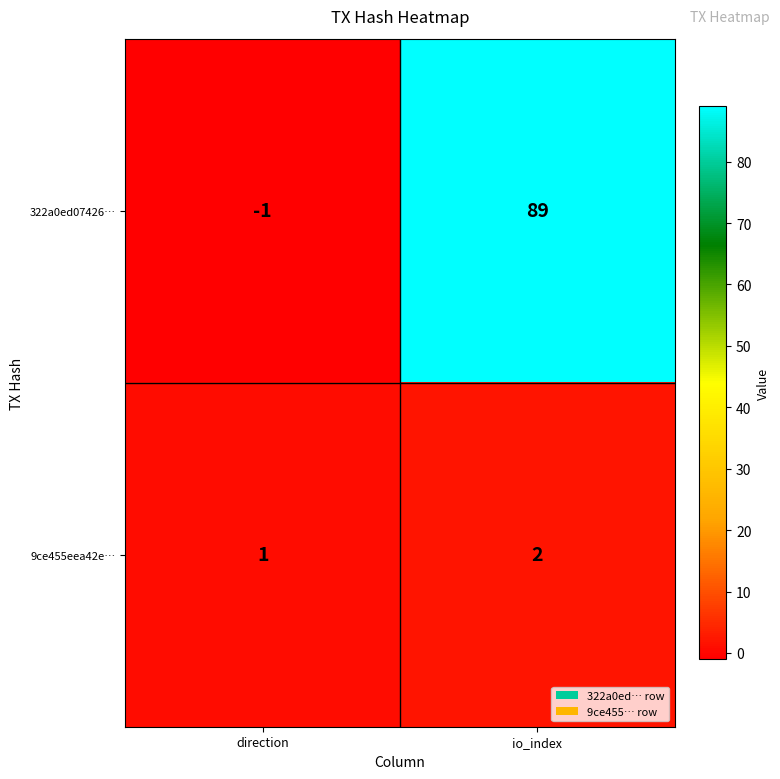

How many categories are shown in the chart?

2